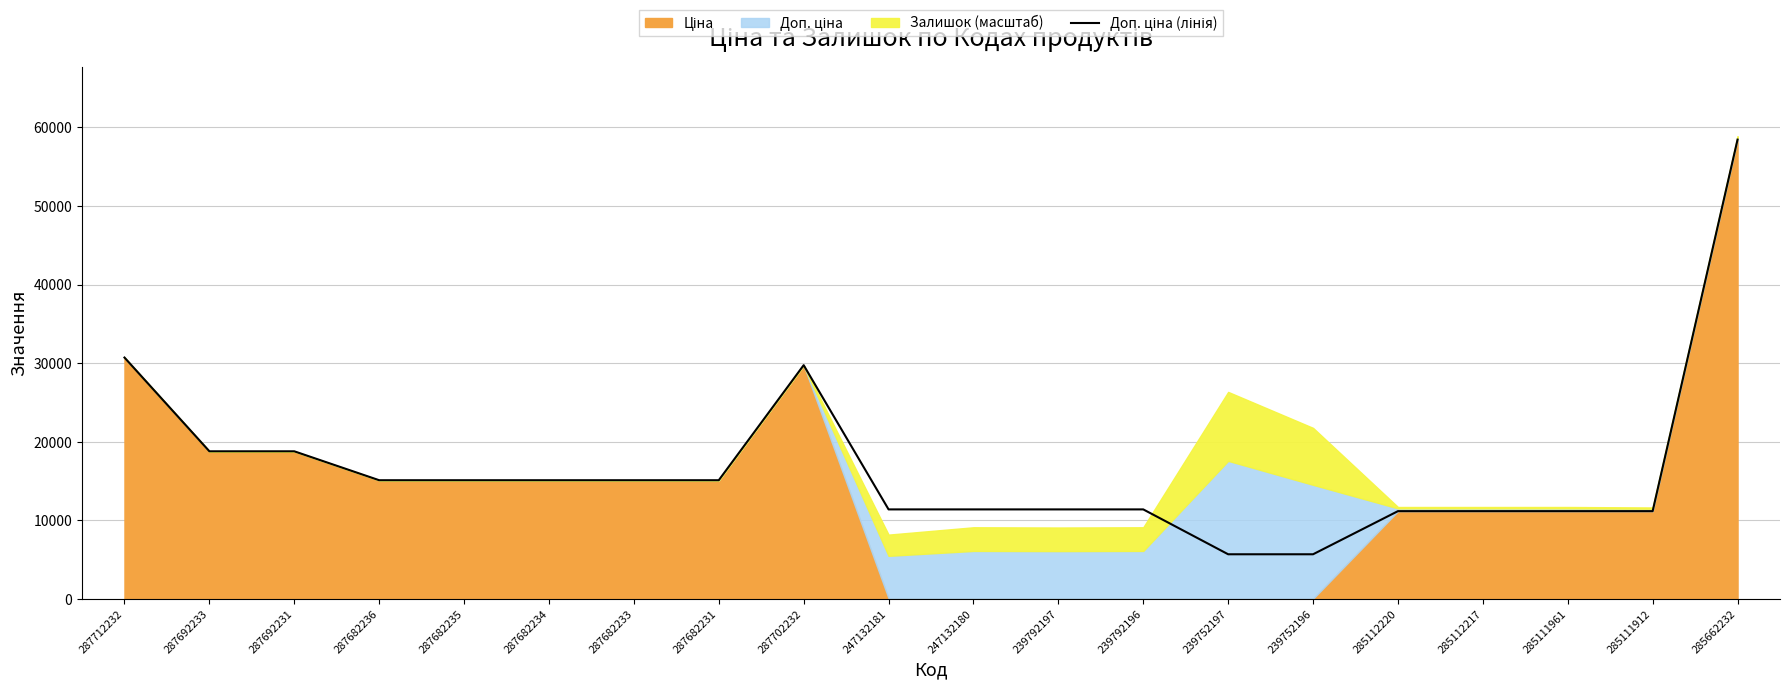

Where is the first local maximum?

287702232